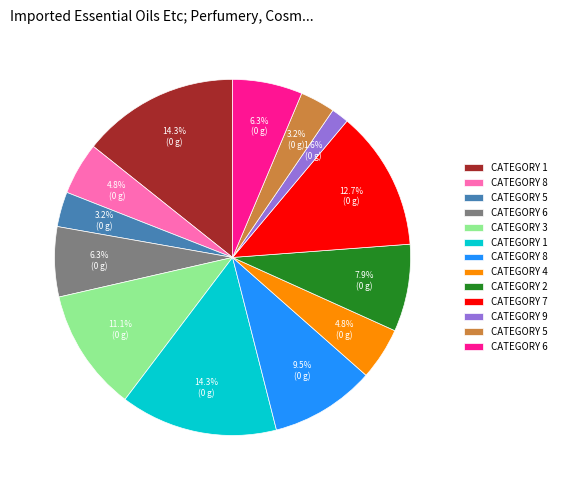

Is there any slice that represents more than half of the pie?

No